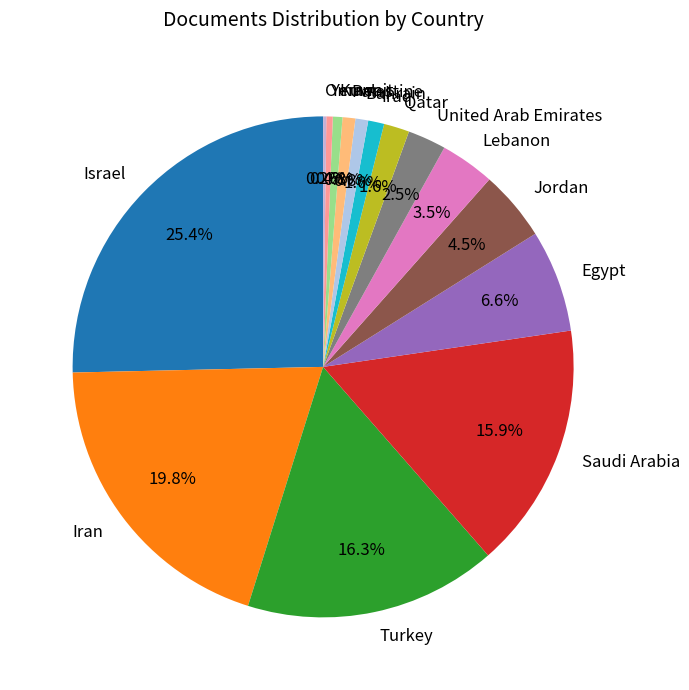

Between Jordan and Iran, which is larger?

Iran